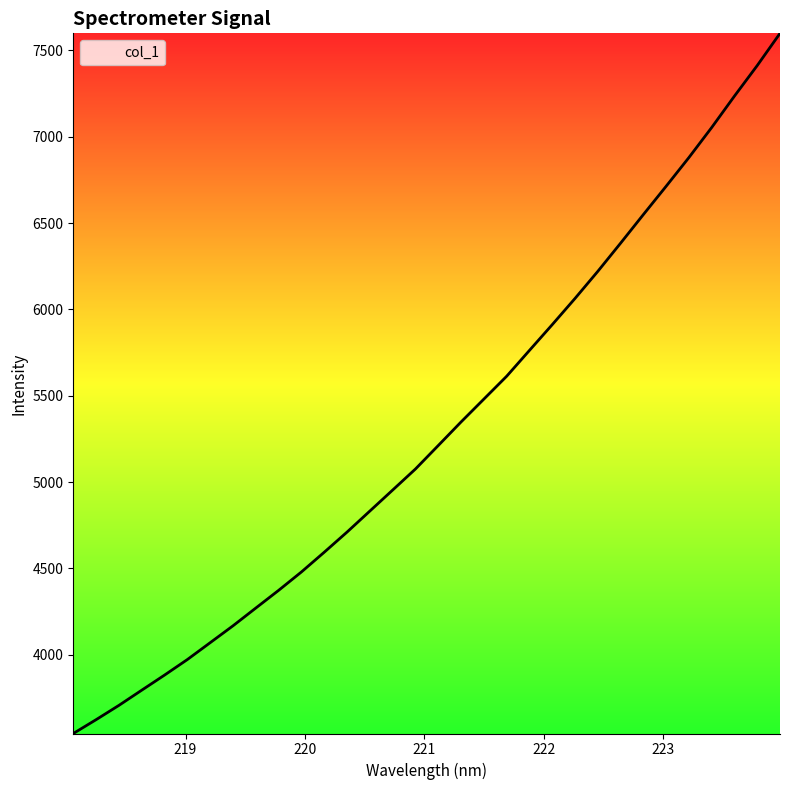

True or false: there are more than 1 points higher than both neighbors.

False